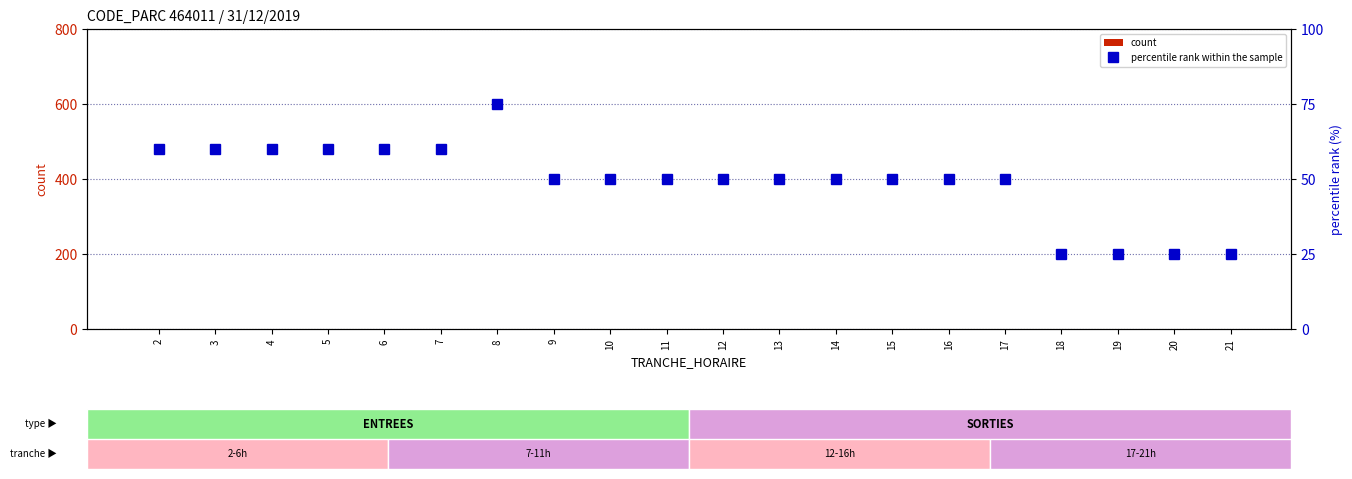

How many series are shown in this chart?

2